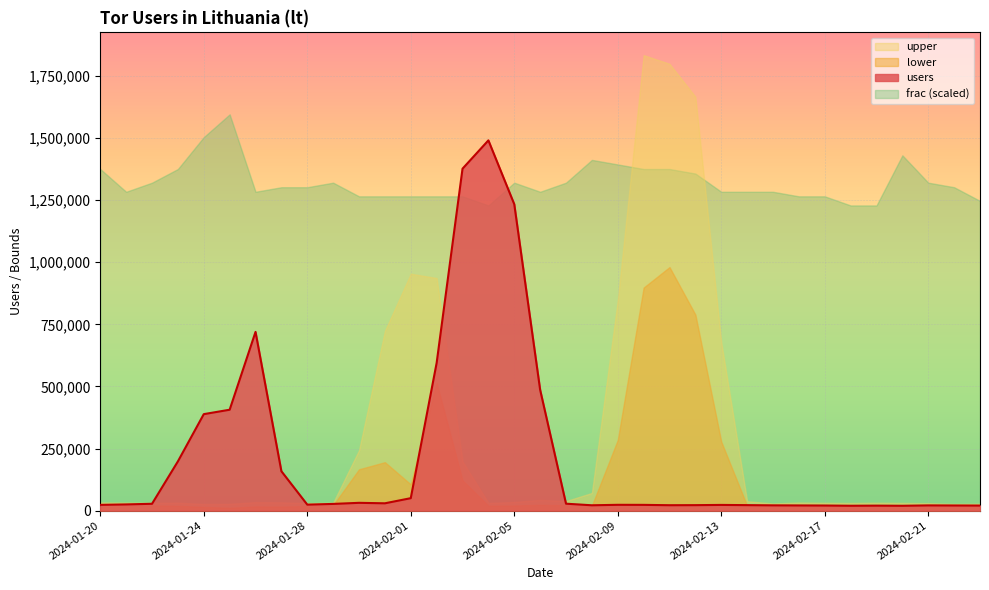

What position from the left is 2024-01-24?

5